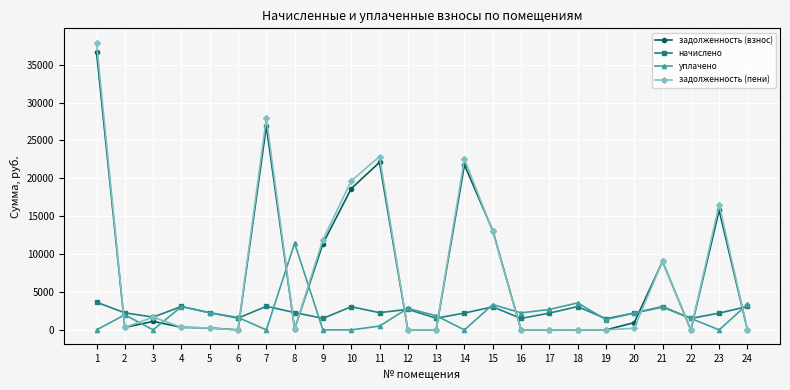

Where do уплачено and задолженность (взнос) first cross each other?

1 and 2